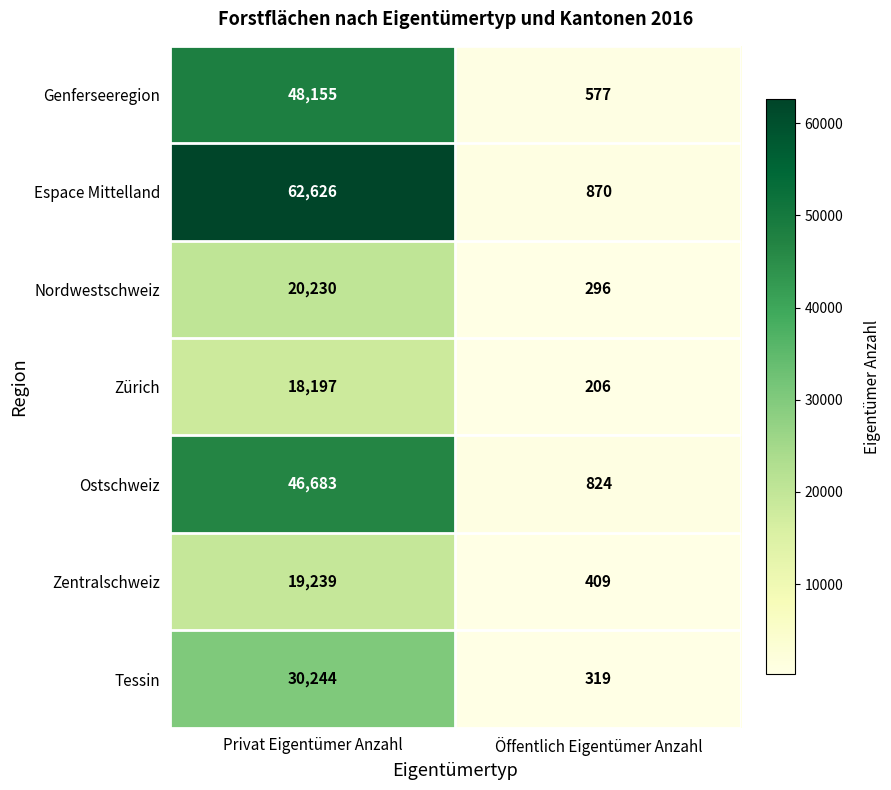

What is the lowest value of the Espace Mittelland series?

870